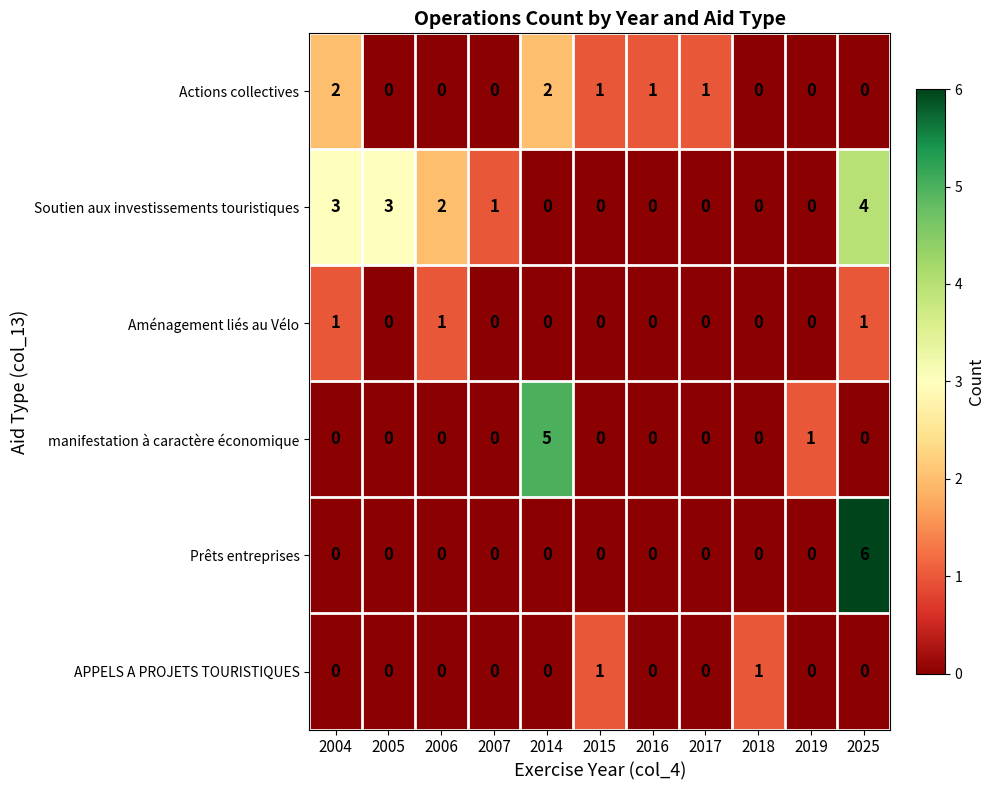

Is it true that Aménagement liés au Vélo equals 1 at 2018?

False